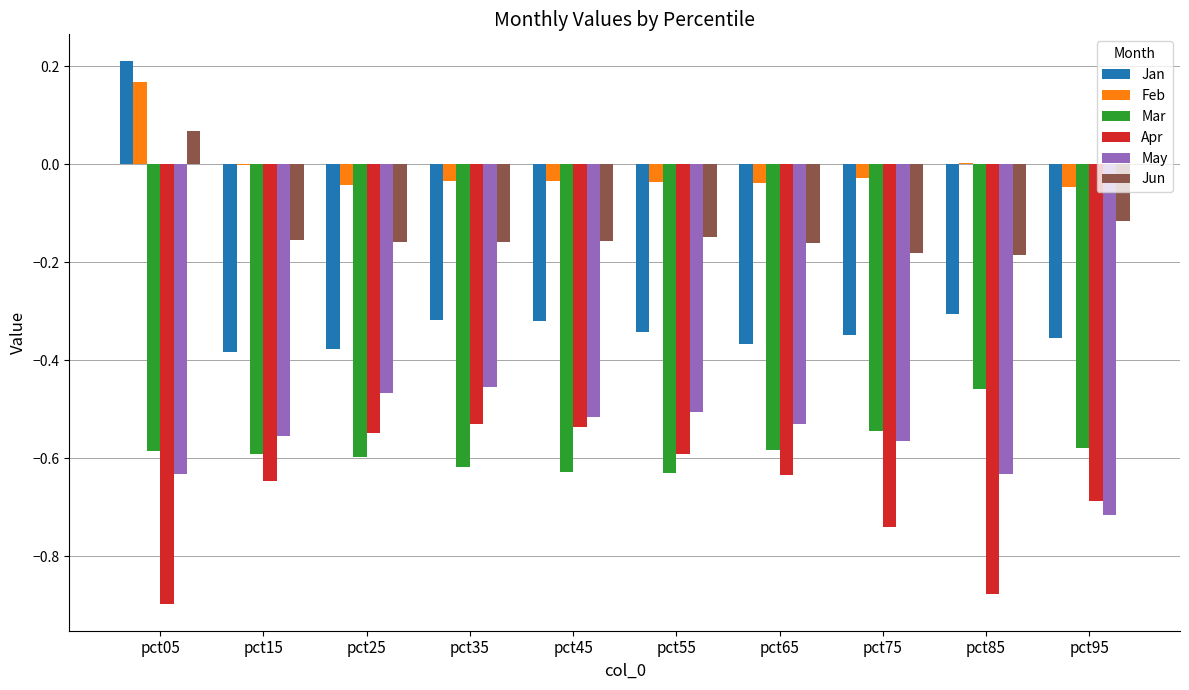

How many categories are shown in the chart?

10